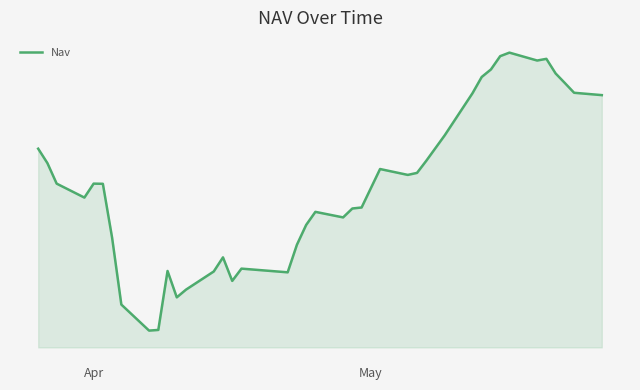

How many points are higher than both their immediate neighbors (excluding endpoints)?

8